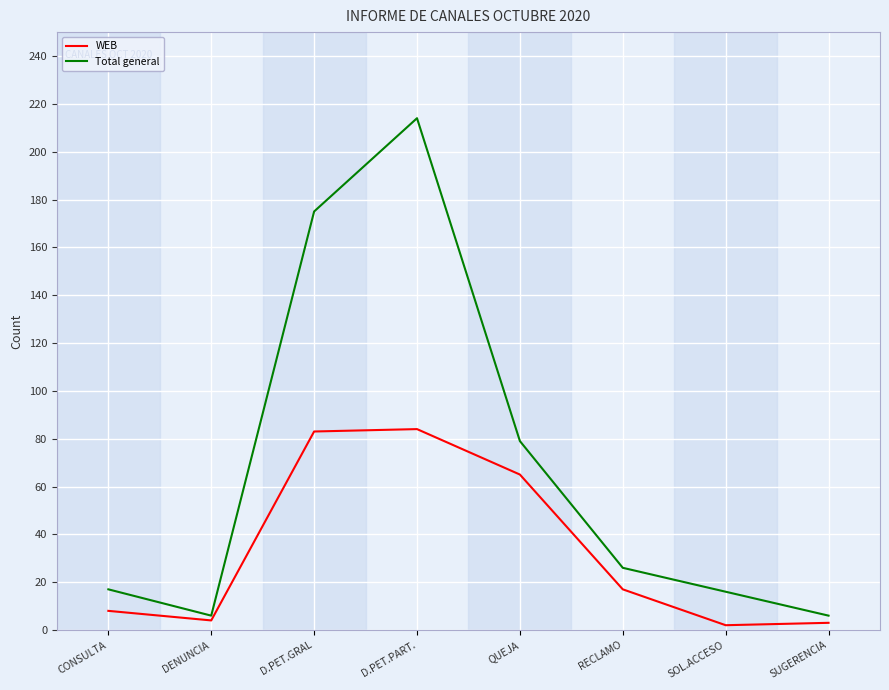

Is the value of WEB at RECLAMO greater than the value of Total general at RECLAMO?

No